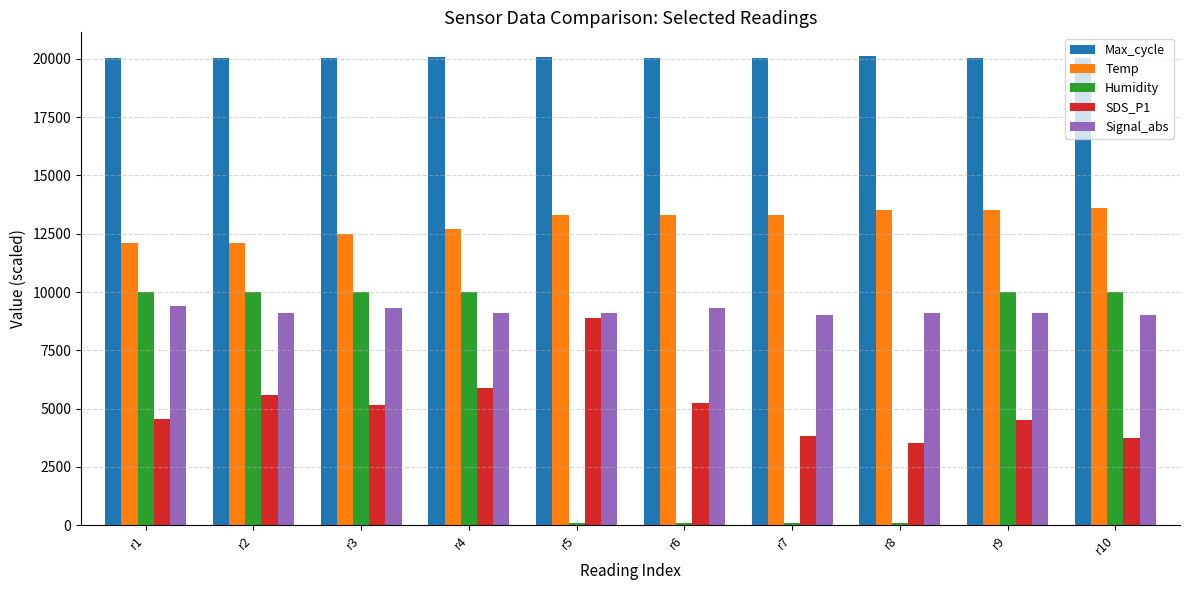

How many bars are there in total?

50